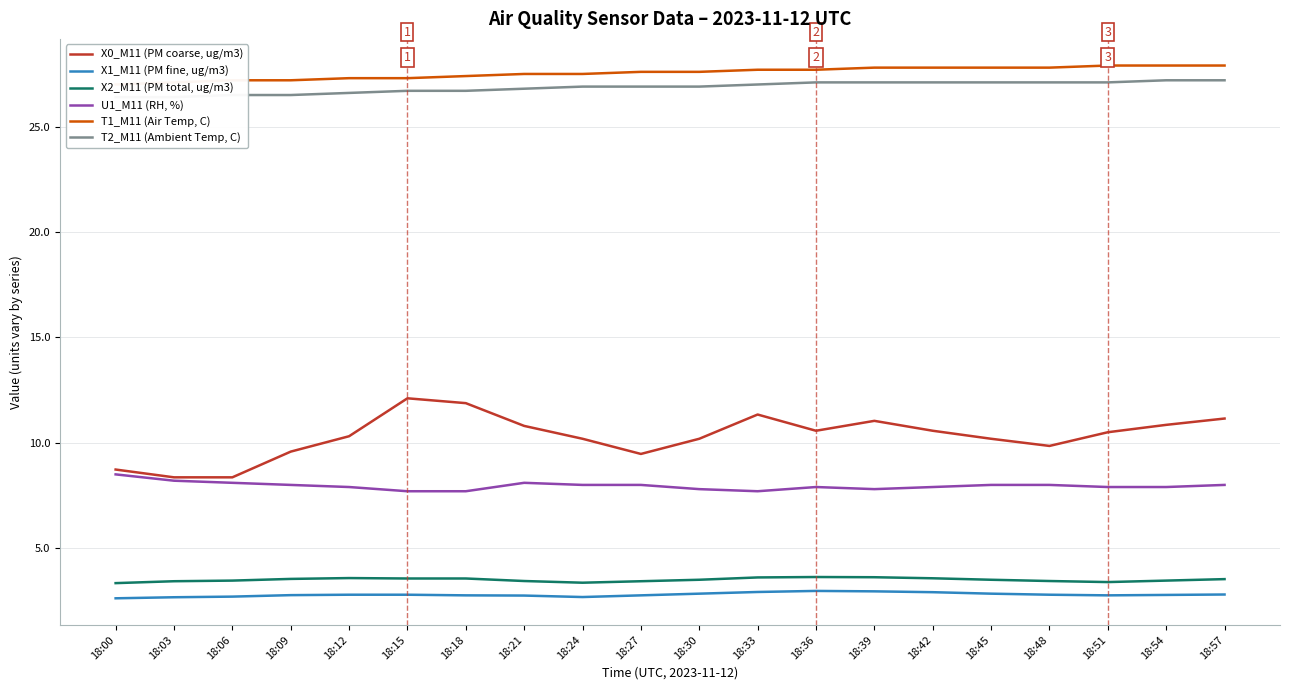

True or false: U1_M11 (RH, %) and X0_M11 (PM coarse, ug/m3) cross at least once.

False